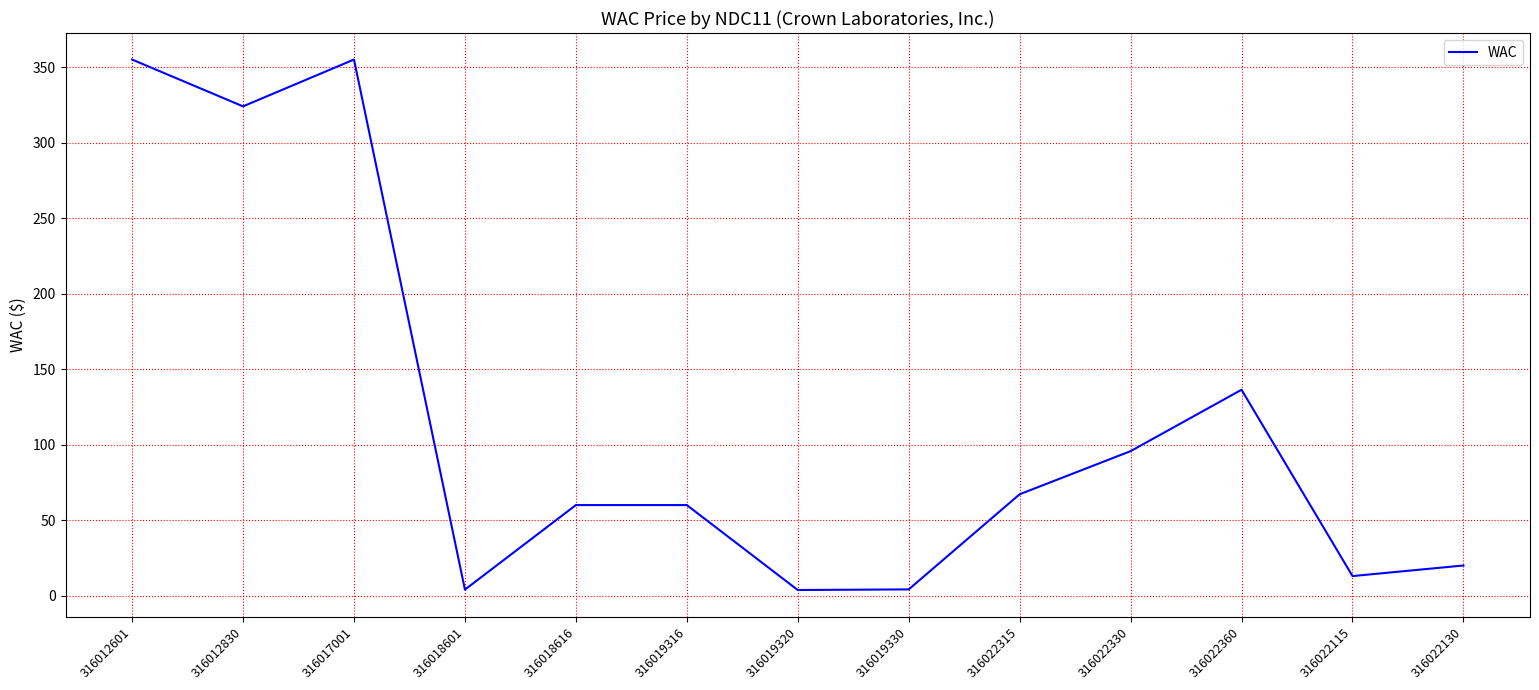

True or false: the data shows 4.2 at 316019330.

True